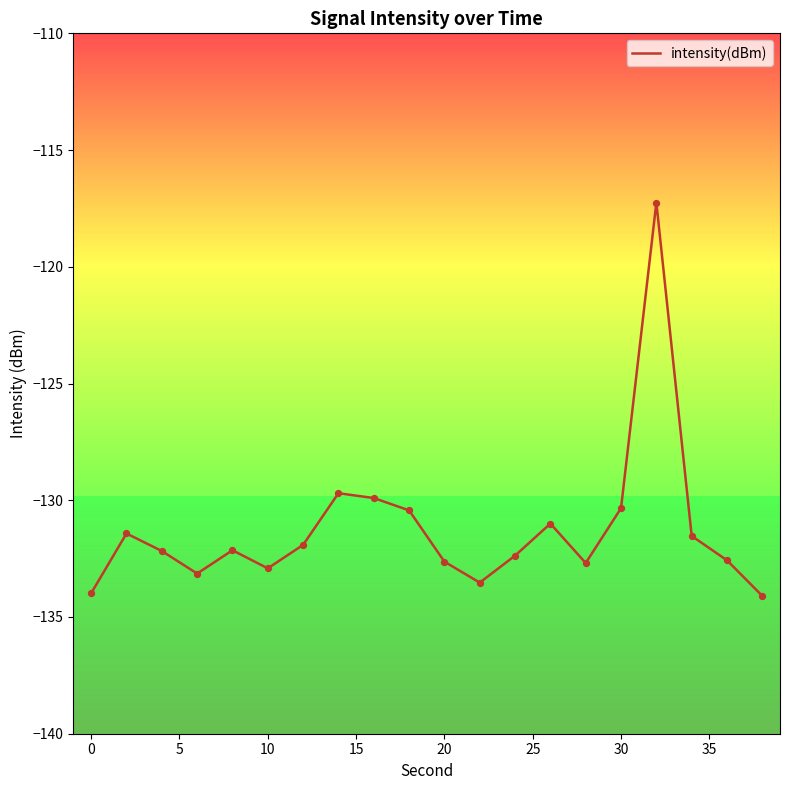

What is the maximum value shown in the chart?

-117.2